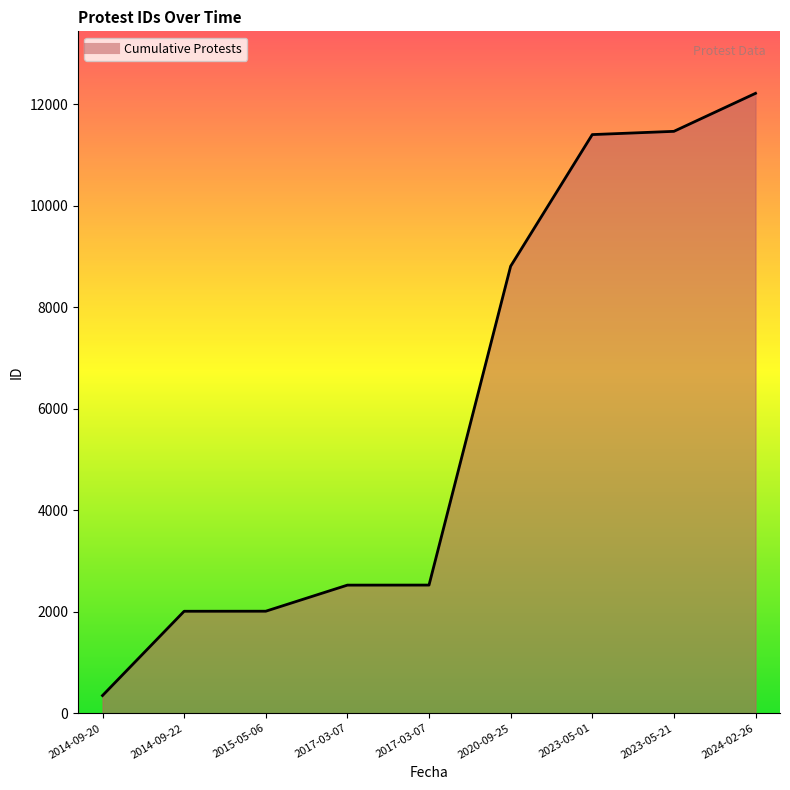

Is this an area chart (filled region under the line)?

Yes